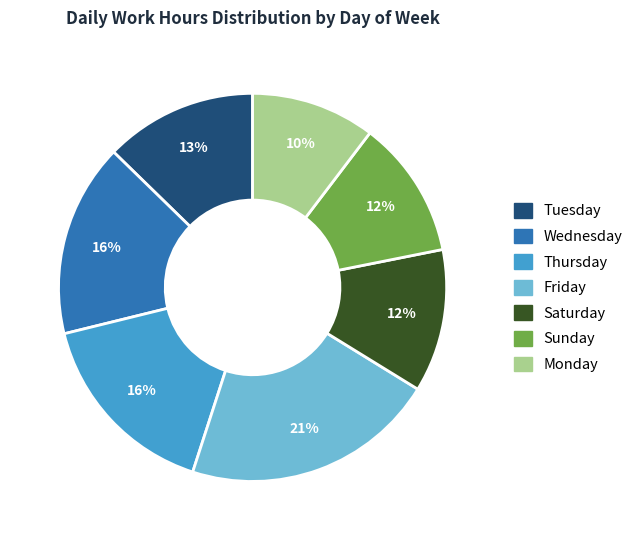

Is there any slice that represents more than half of the pie?

No